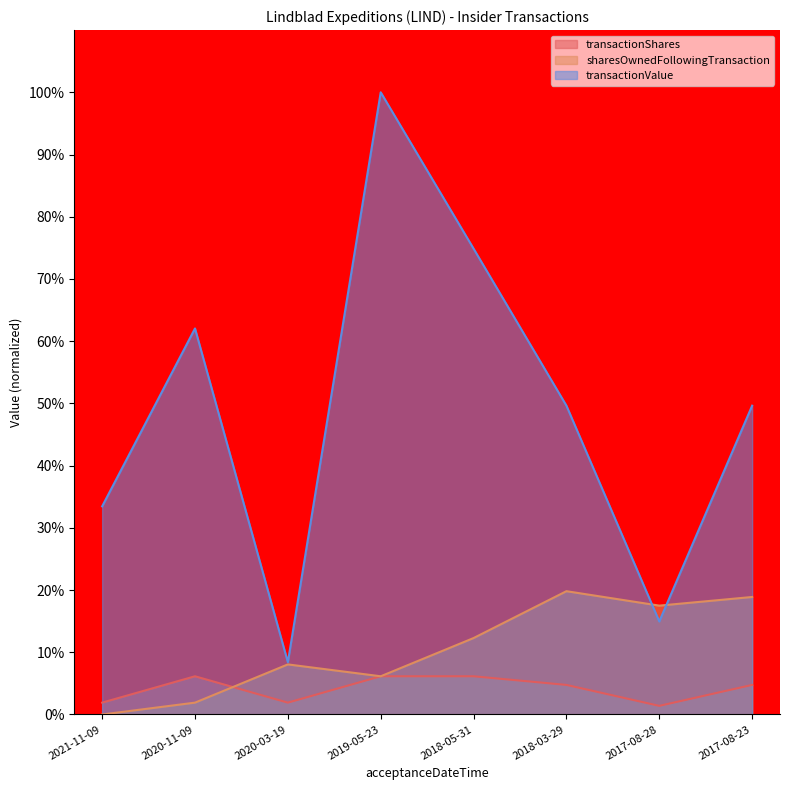

What value does the transactionShares series have at 2021-11-09?

1.9